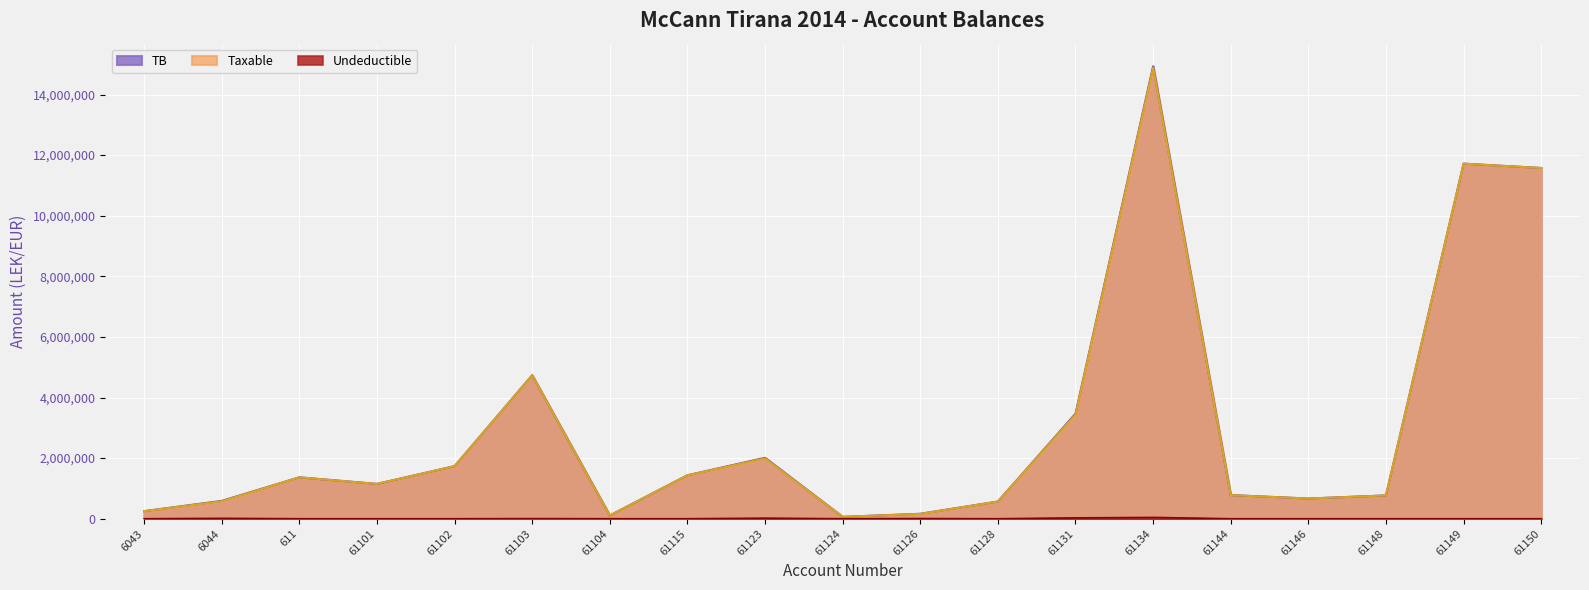

How many lines are shown in the chart?

3